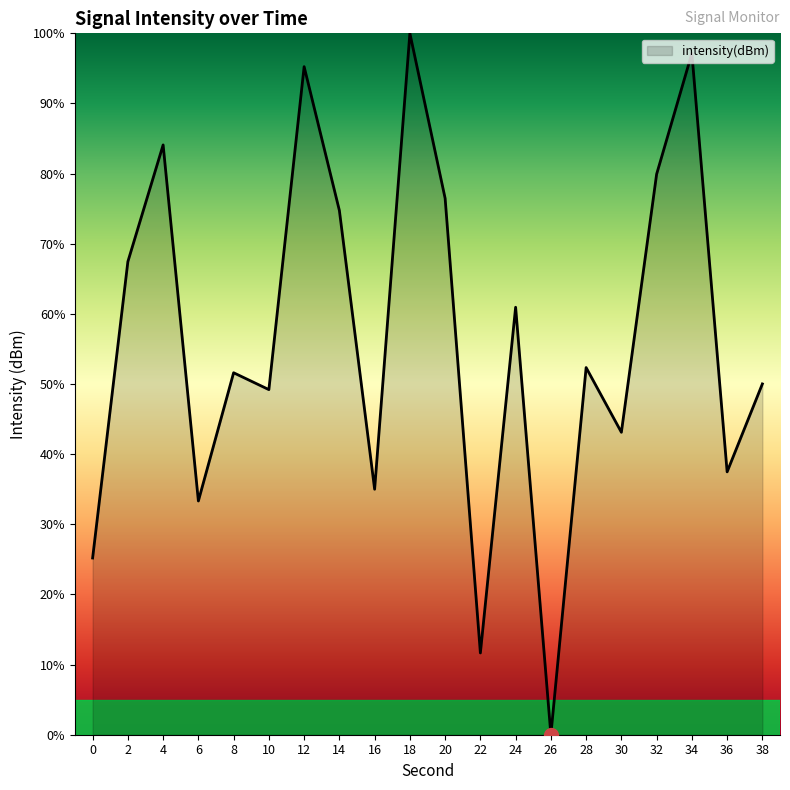

Where is the first local maximum?

4